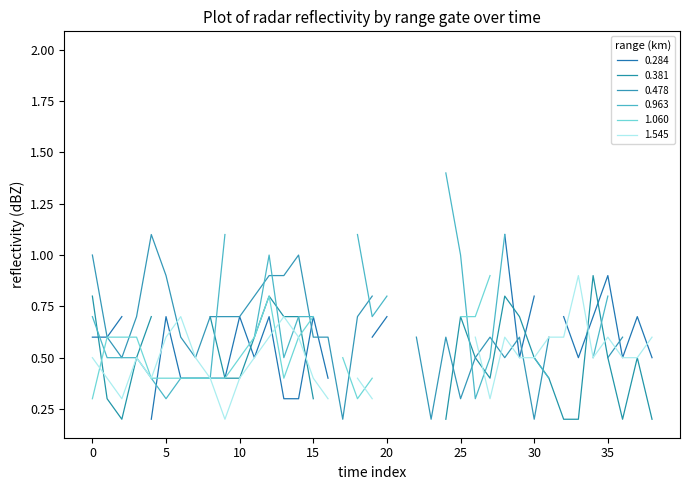

How many intersections are there between 1.060 and 0.284?

11